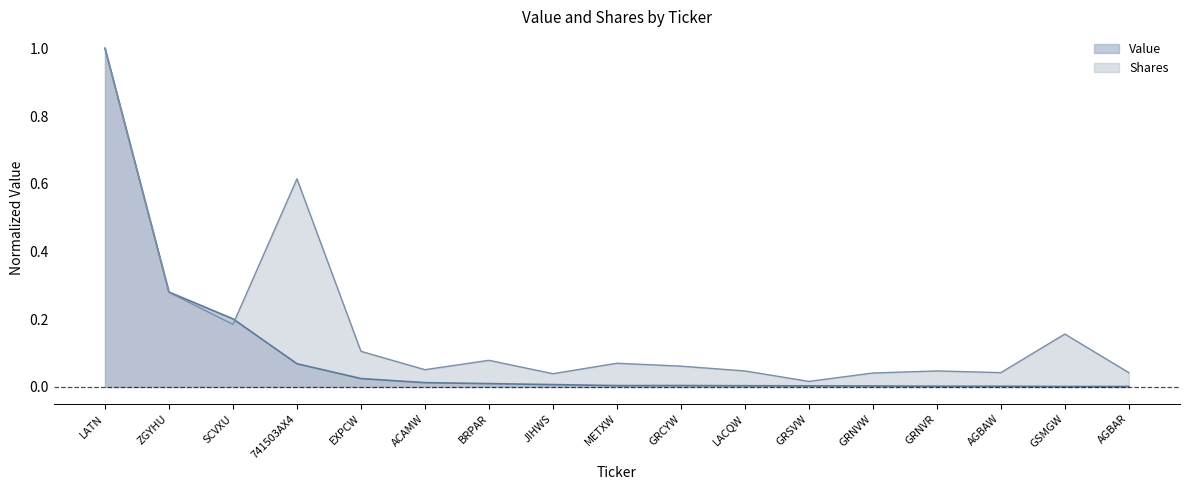

Where is the first local minimum for Shares?

SCVXU